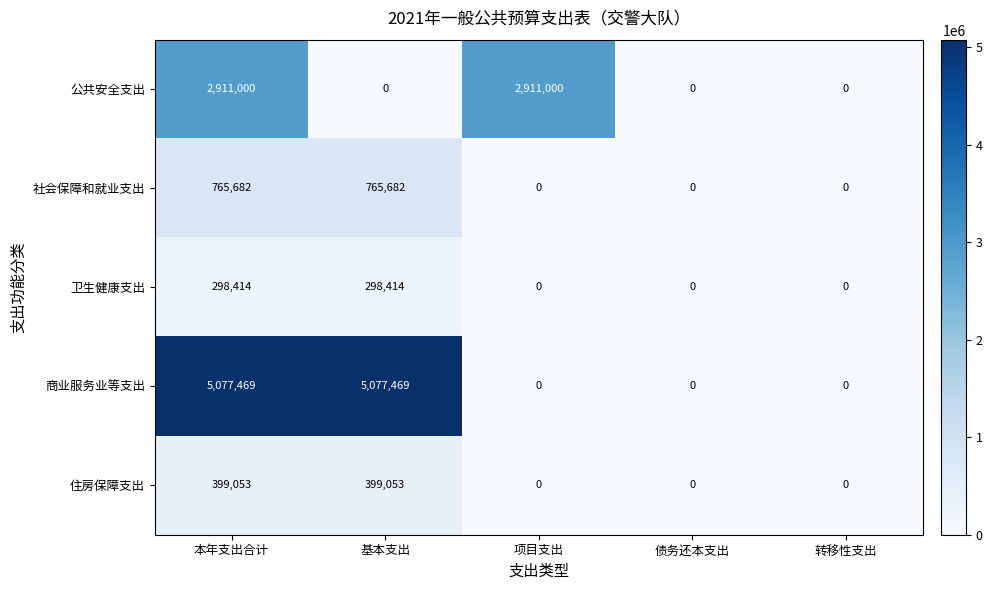

The value of 卫生健康支出 at 债务还本支出 is -100204. True or false?

False